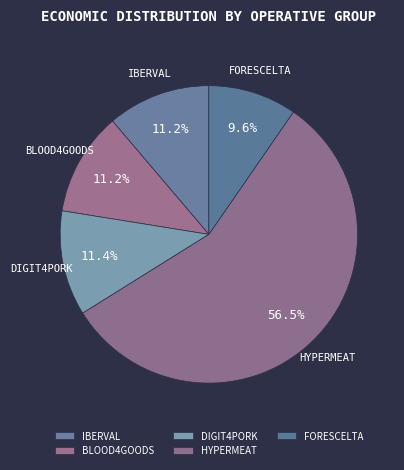

Approximately how many times larger is the value at IBERVAL compared to FORESCELTA?

1.2